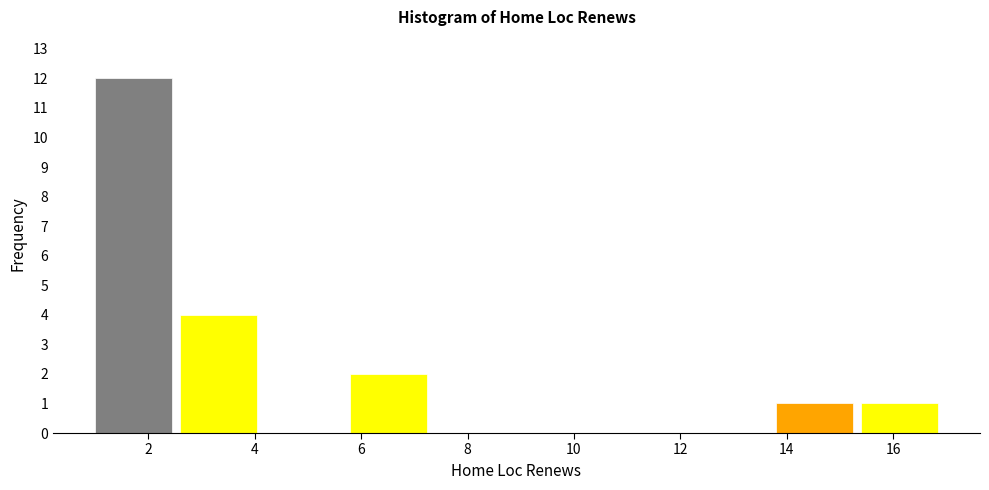

How tall is the bar that spans 1.0 to 2.6 on the x-axis? The values are not printed on the chart, so give them approximately, as read against the axis.

12